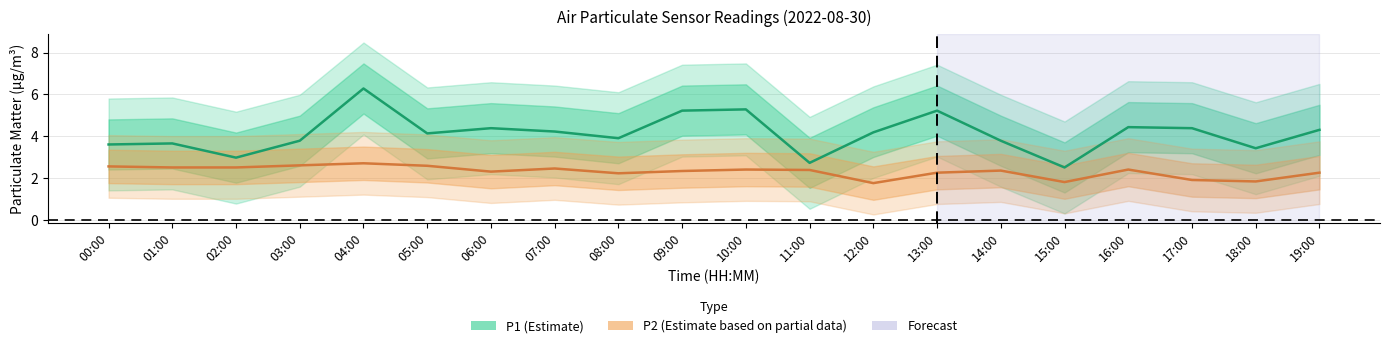

What is the smallest value displayed?

1.8